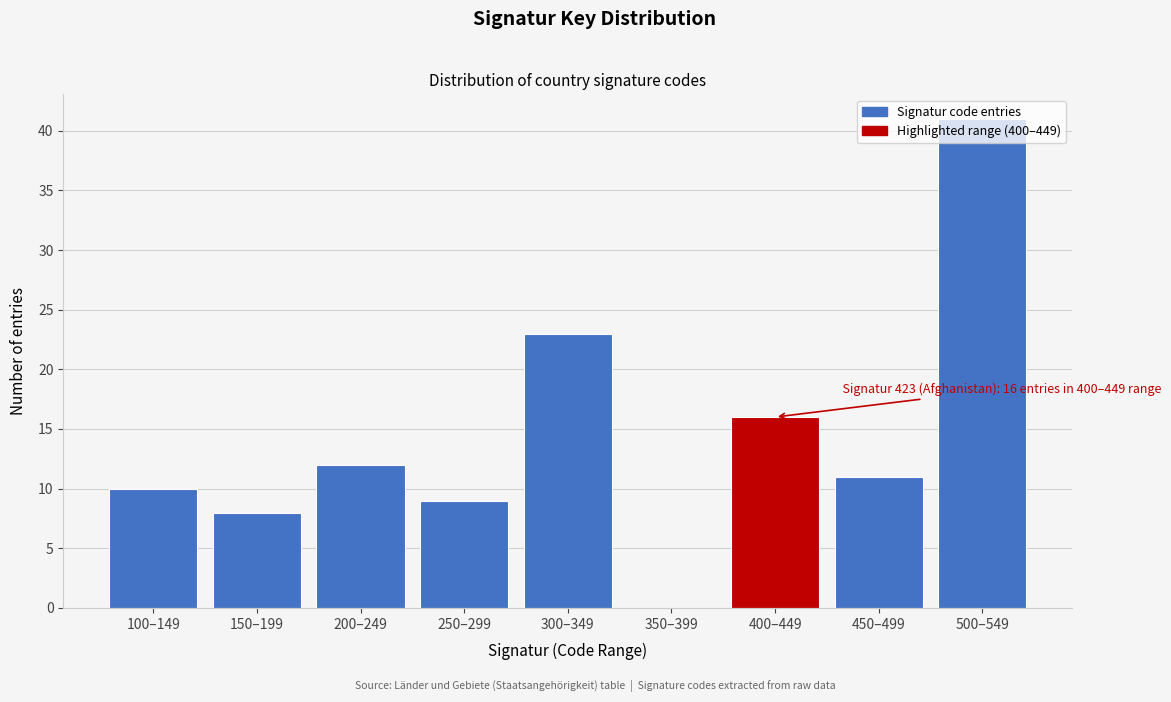

At which label is the value closest to 20?

300–349